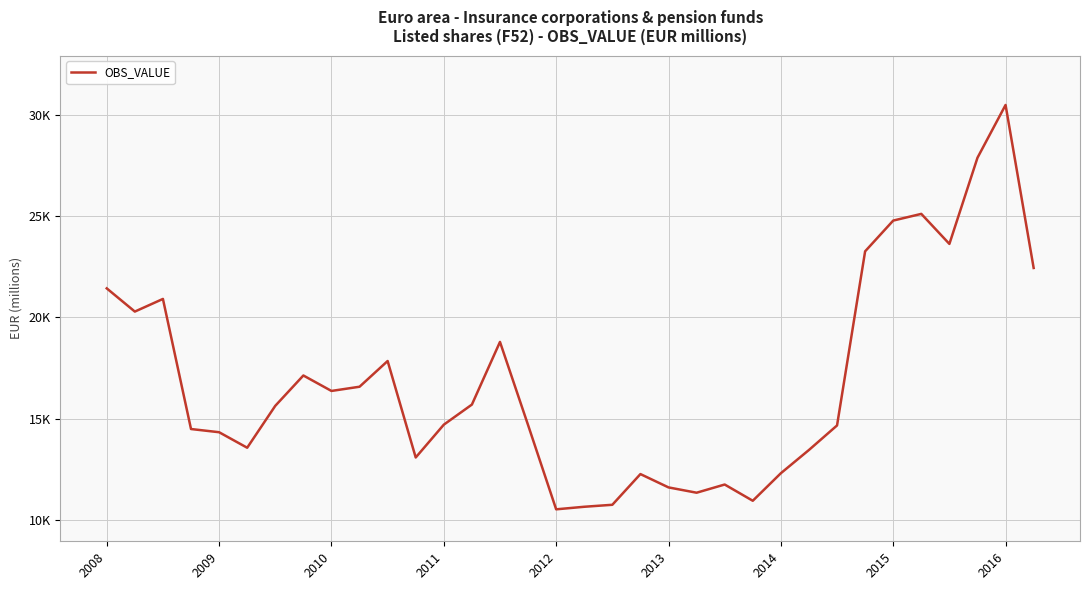

Does the chart display data point markers on the line(s)?

No